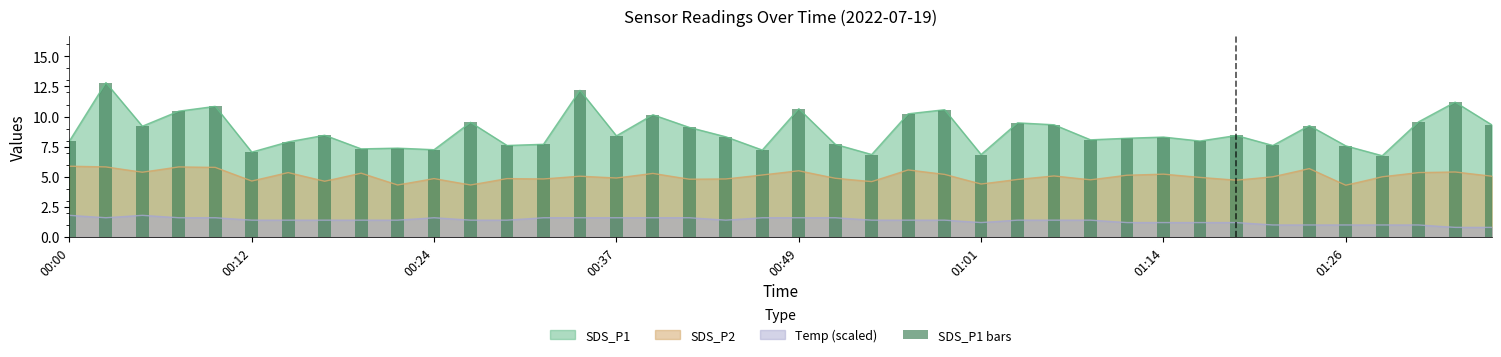

The value at 00:00 is 8.0. True or false?

True